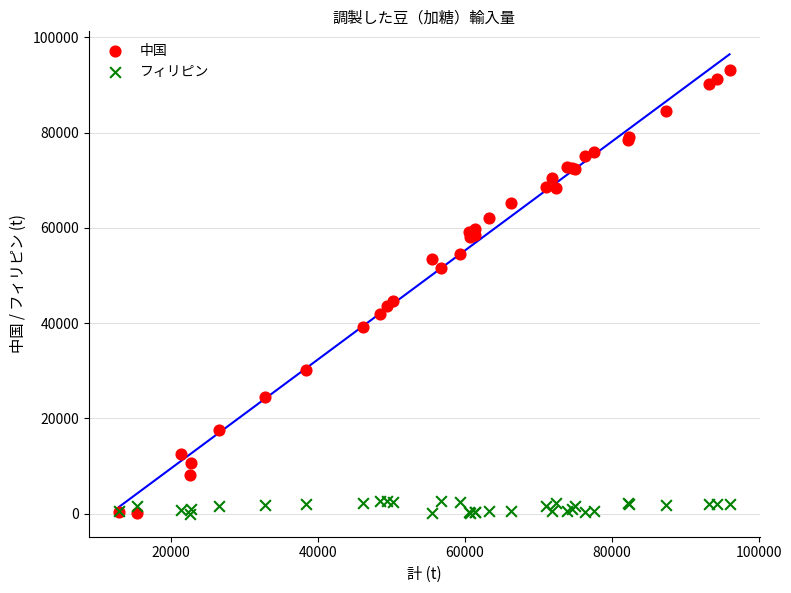

In the 中国 series, what Y value is closest to 46672?

44731